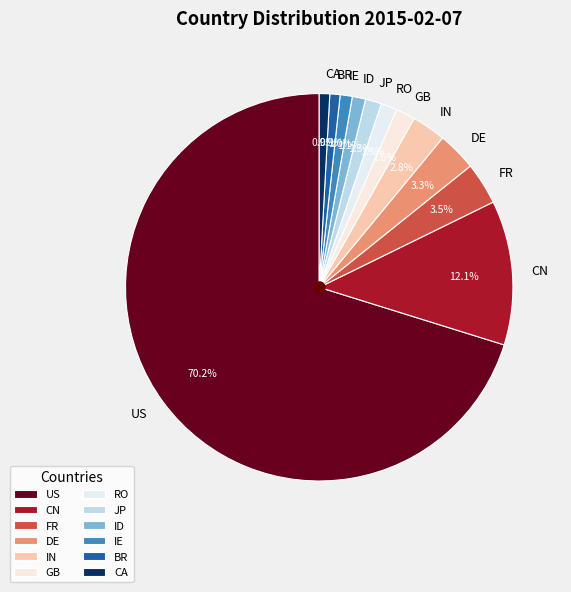

To the nearest percent, what portion does DE represent?

3%